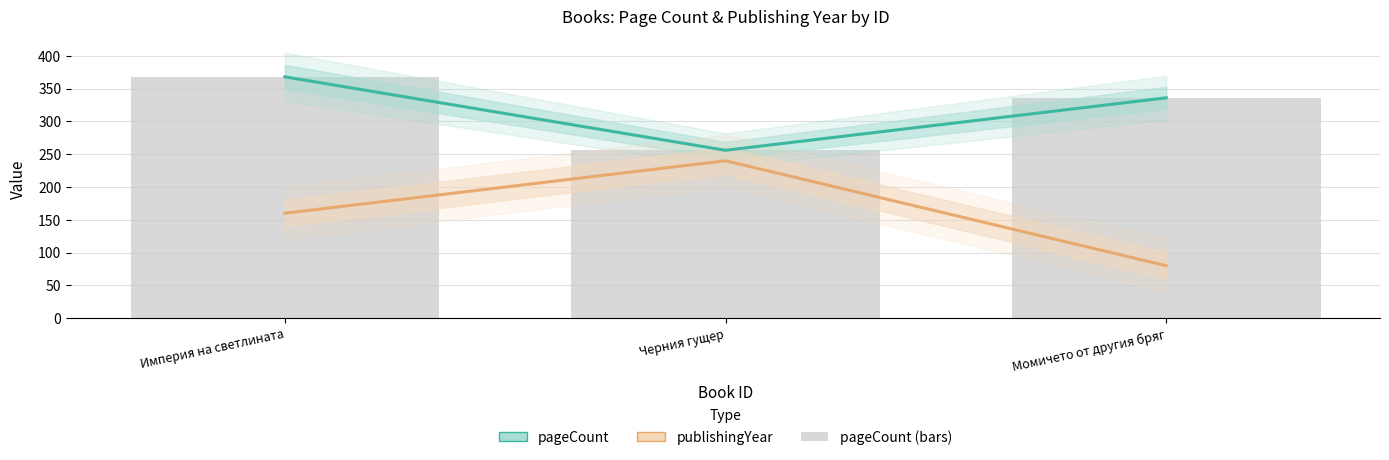

What is the difference between the highest and lowest values at Черния гущер?

16